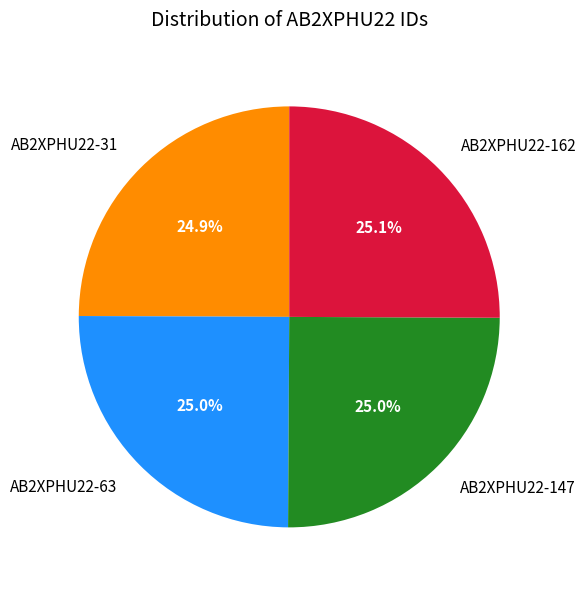

Does AB2XPHU22-63 represent more than half of the total?

No